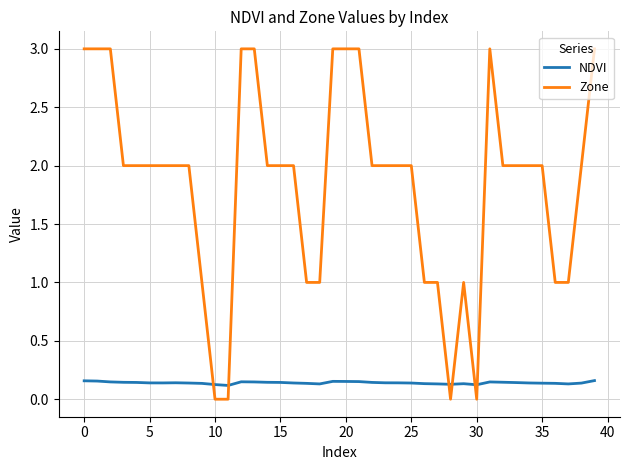

List the series in order of their overall mean, highest first.

Zone, NDVI